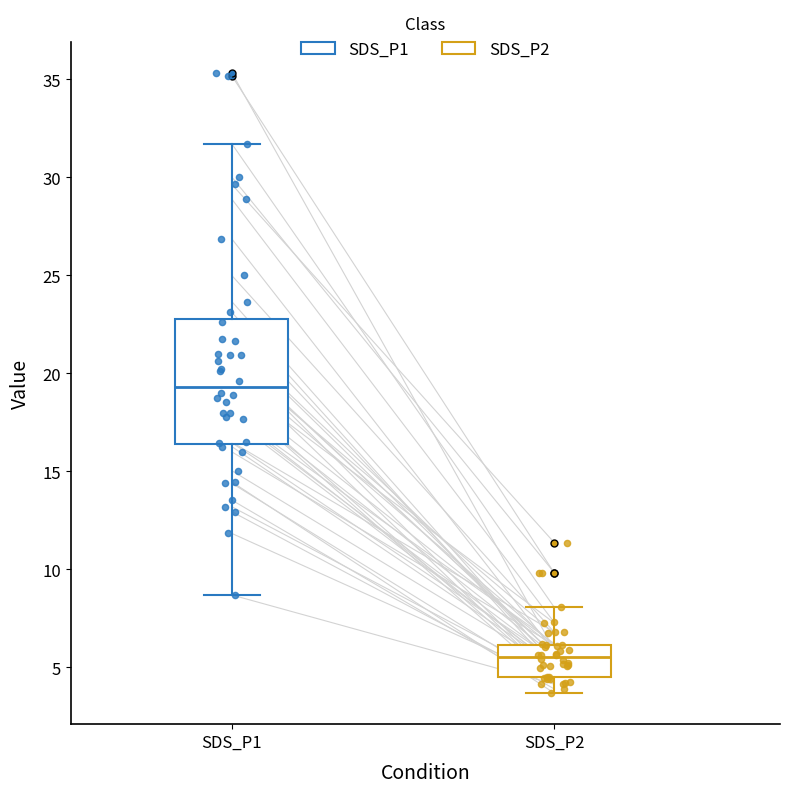

Where does the upper whisker of the box for SDS_P1 end on the y-axis? The values are not printed on the chart, so give them approximately, as read against the axis.

31.5